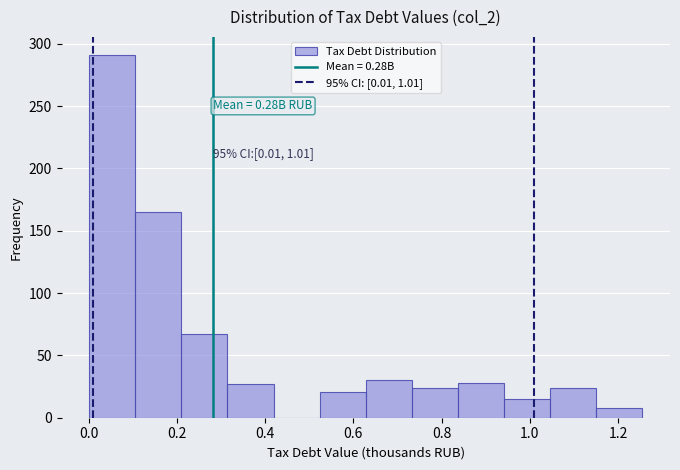

Which range on the x-axis has the tallest bar?

0.00 to 0.10